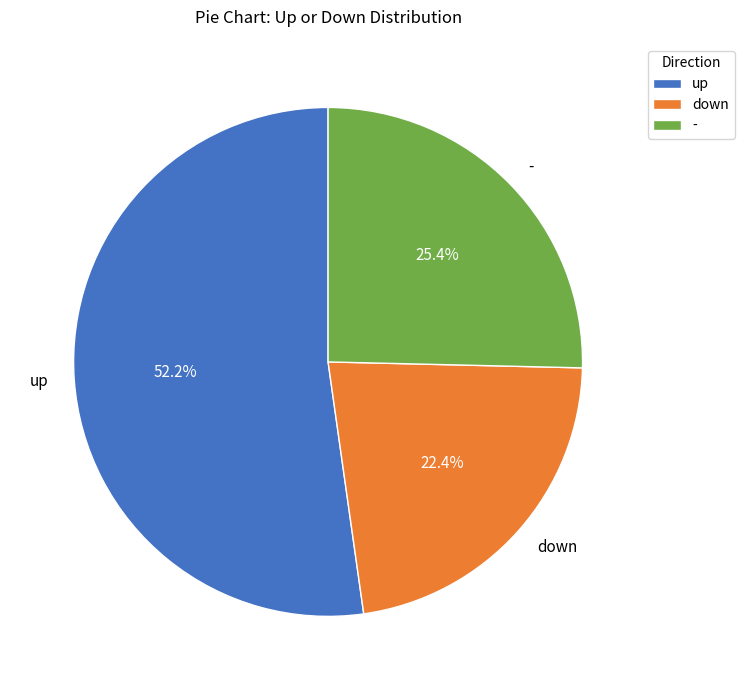

Rank the categories by value from lowest to highest.

down, -, up